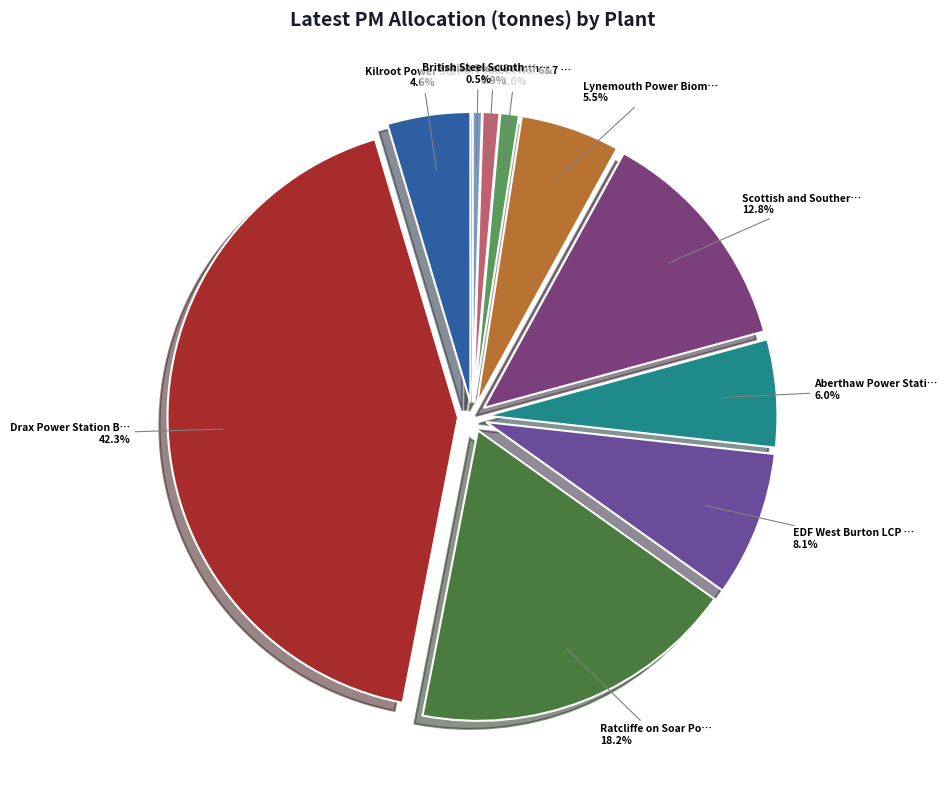

How many slices are in this pie chart?

10